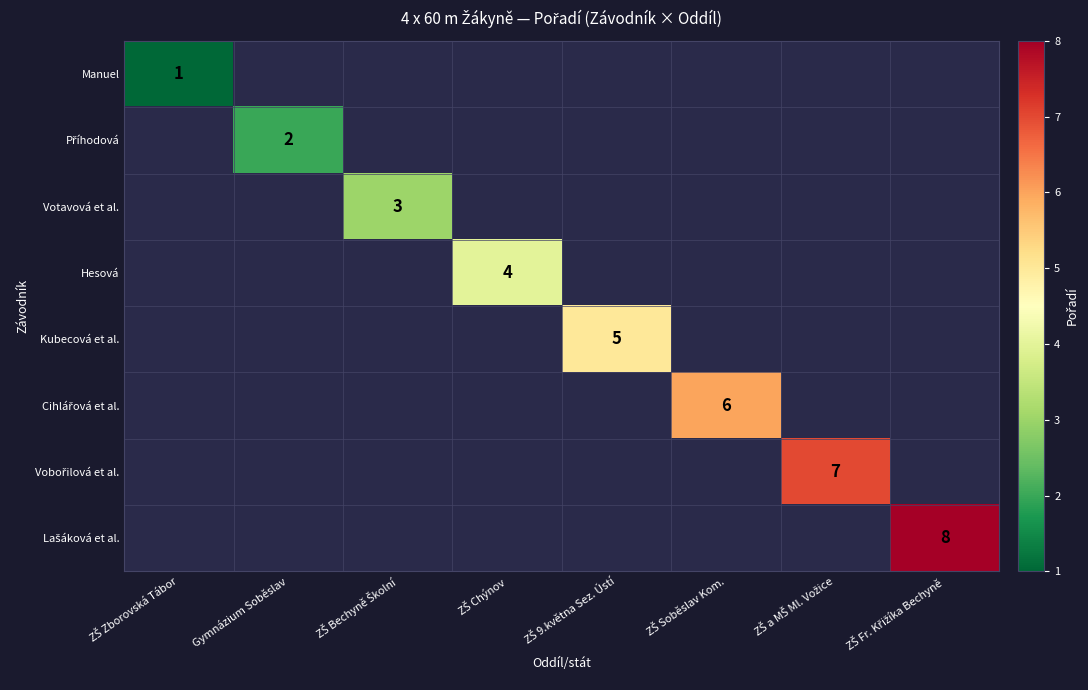

Which has a higher value, Gymnázium Soběslav or ZŠ 9.května Sez. Ústí?

ZŠ 9.května Sez. Ústí